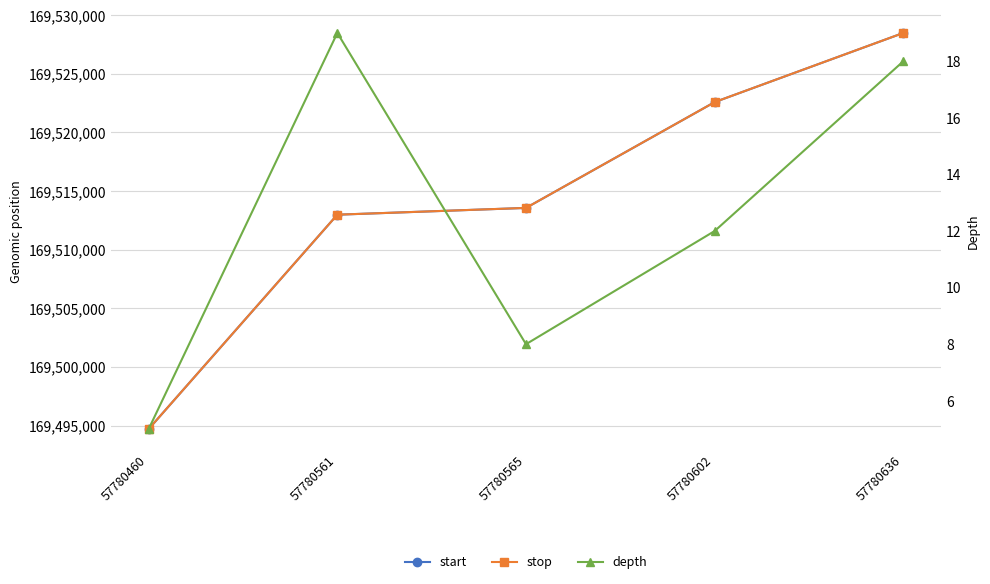

Reading right to left, what are all the values shown in this chart?

start: 57780636=169528482	57780602=169522584	57780565=169513561	57780561=169512983	57780460=169494701
stop: 57780636=169528483	57780602=169522585	57780565=169513562	57780561=169512984	57780460=169494702
depth: 57780636=18	57780602=12	57780565=8	57780561=19	57780460=5